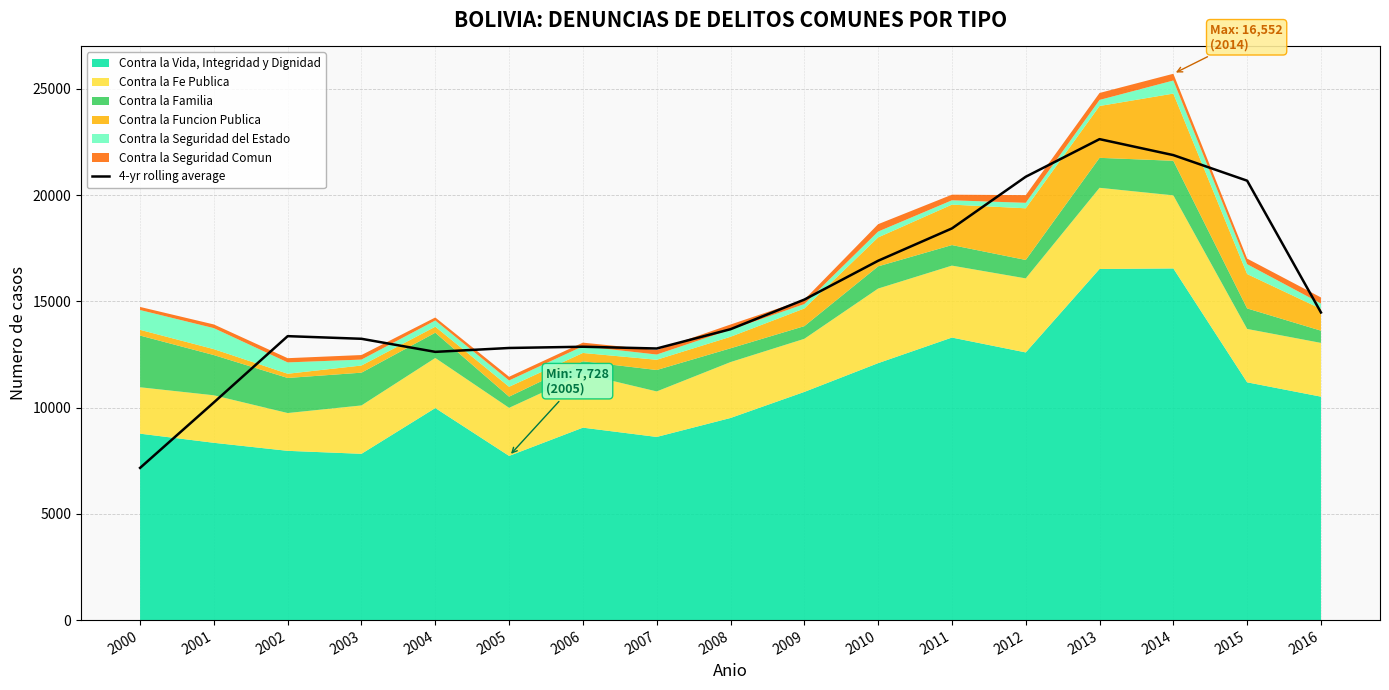

Approximately how many times larger is the value at 2000 compared to 2009?

0.5